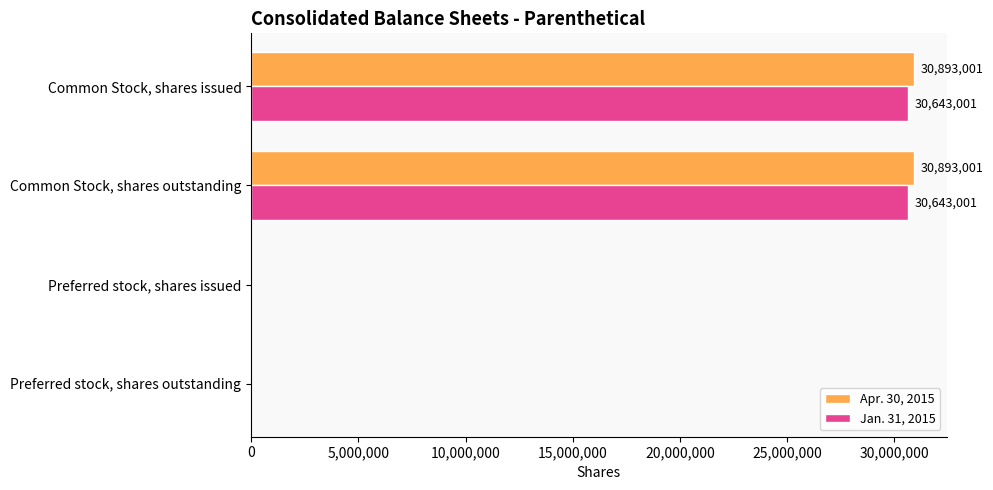

Is it true that Jan. 31, 2015 equals 0 at Preferred stock, shares outstanding?

True